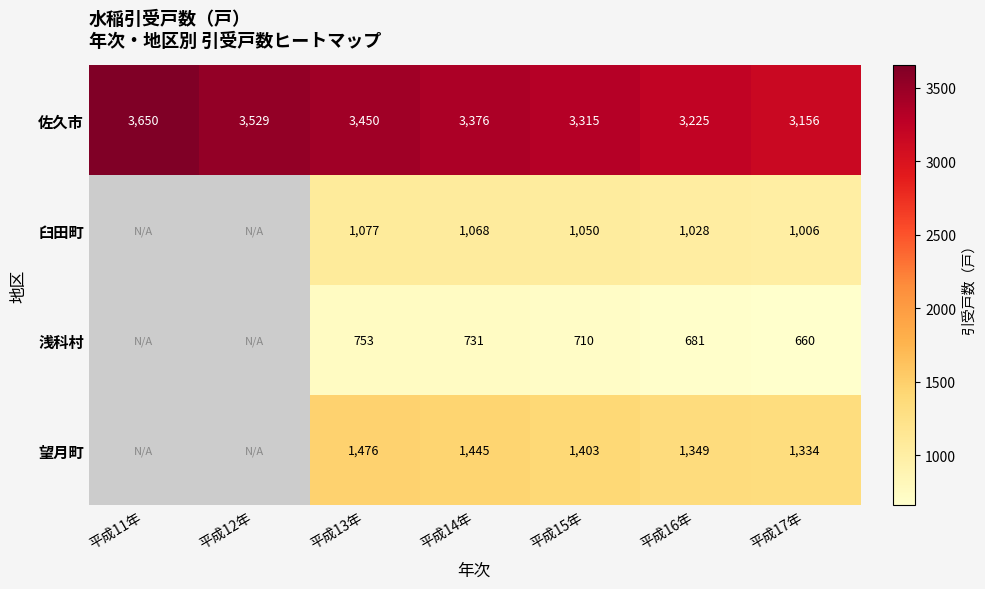

Is the value of 臼田町 at 平成16年 greater than the value of 望月町 at 平成14年?

No